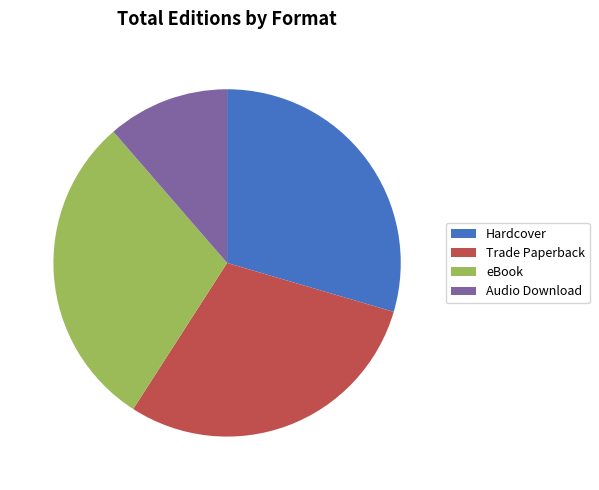

Do Hardcover and eBook together represent more than half of the pie?

Yes